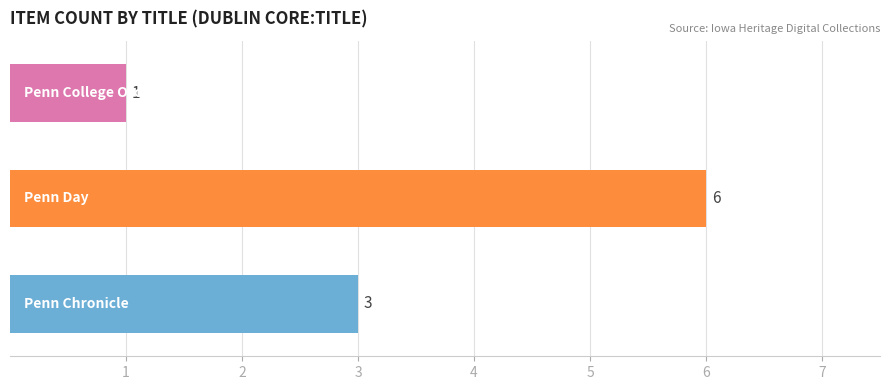

Count the values in the range 1 to 6.

3